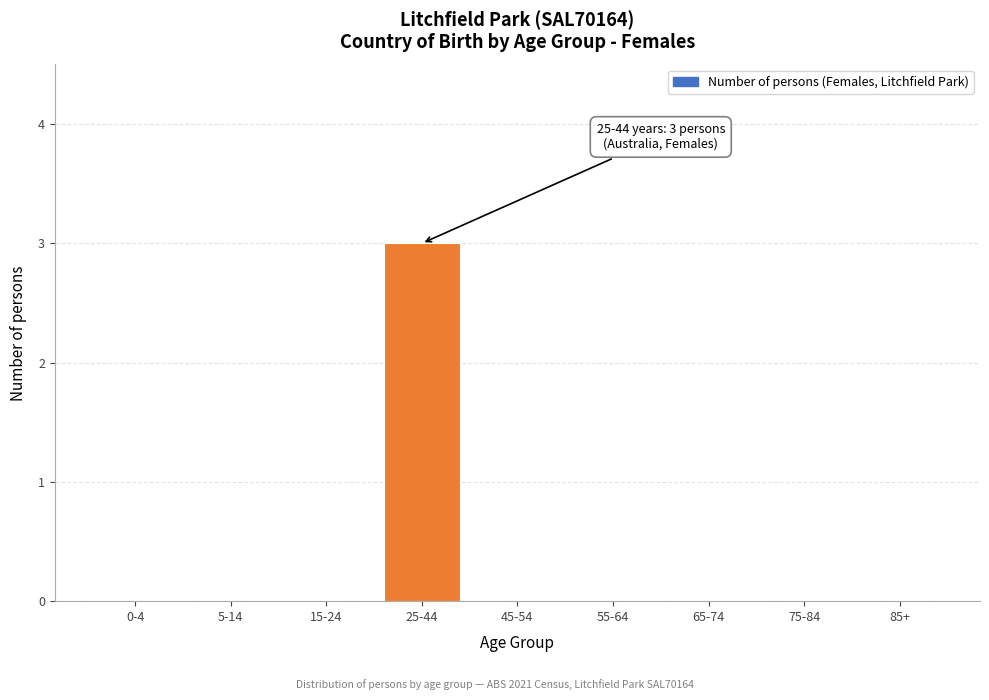

Reading left to right, list all the values displayed in this chart.

0-4=0	5-14=0	15-24=0	25-44=3	45-54=0	55-64=0	65-74=0	75-84=0	85+=0